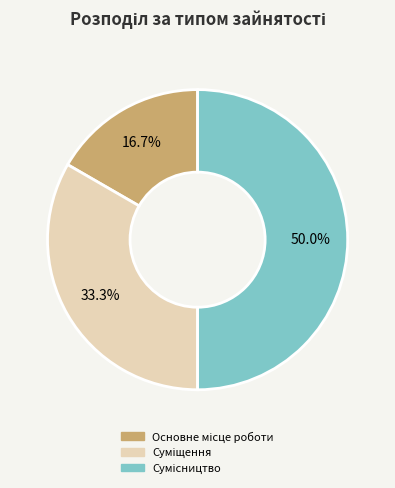

Is Сумісництво the majority of the pie?

No